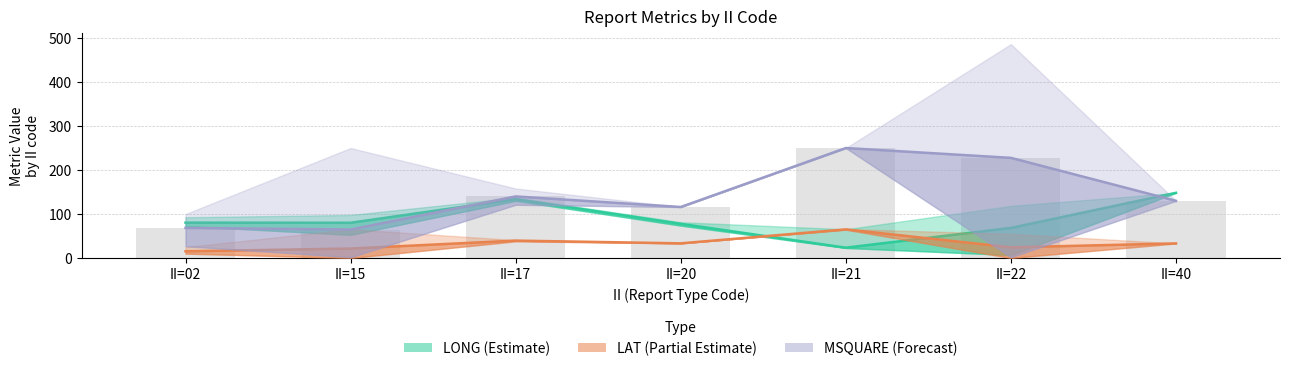

List the series in order of their peak value, lowest first.

LAT (Partial Estimate), LONG (Estimate), MSQUARE (Forecast)